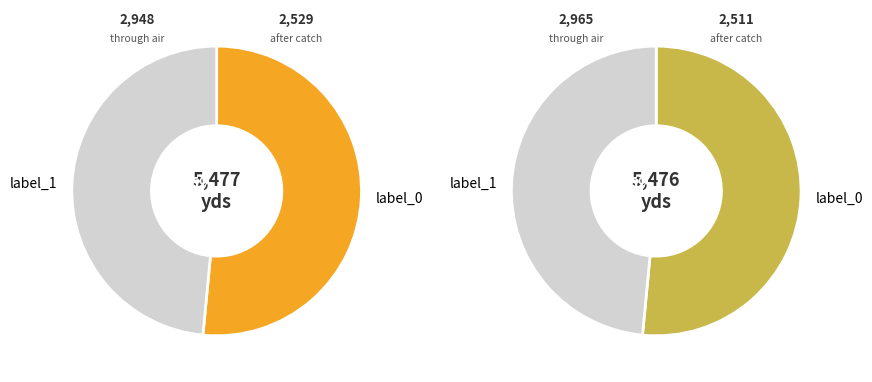

To the nearest percent, what is the average slice percentage?

50%